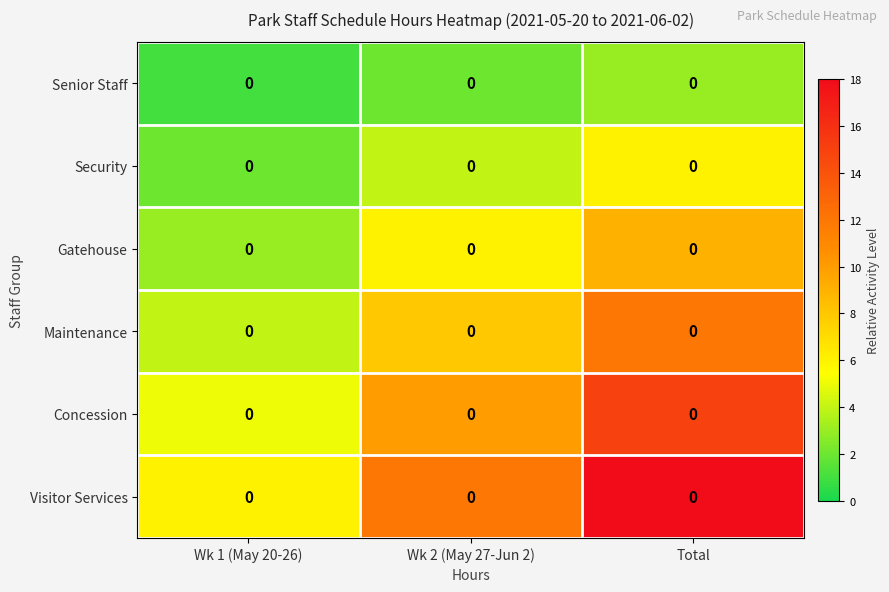

What is the total value across all series at Wk 2 (May 27-Jun 2)?

42